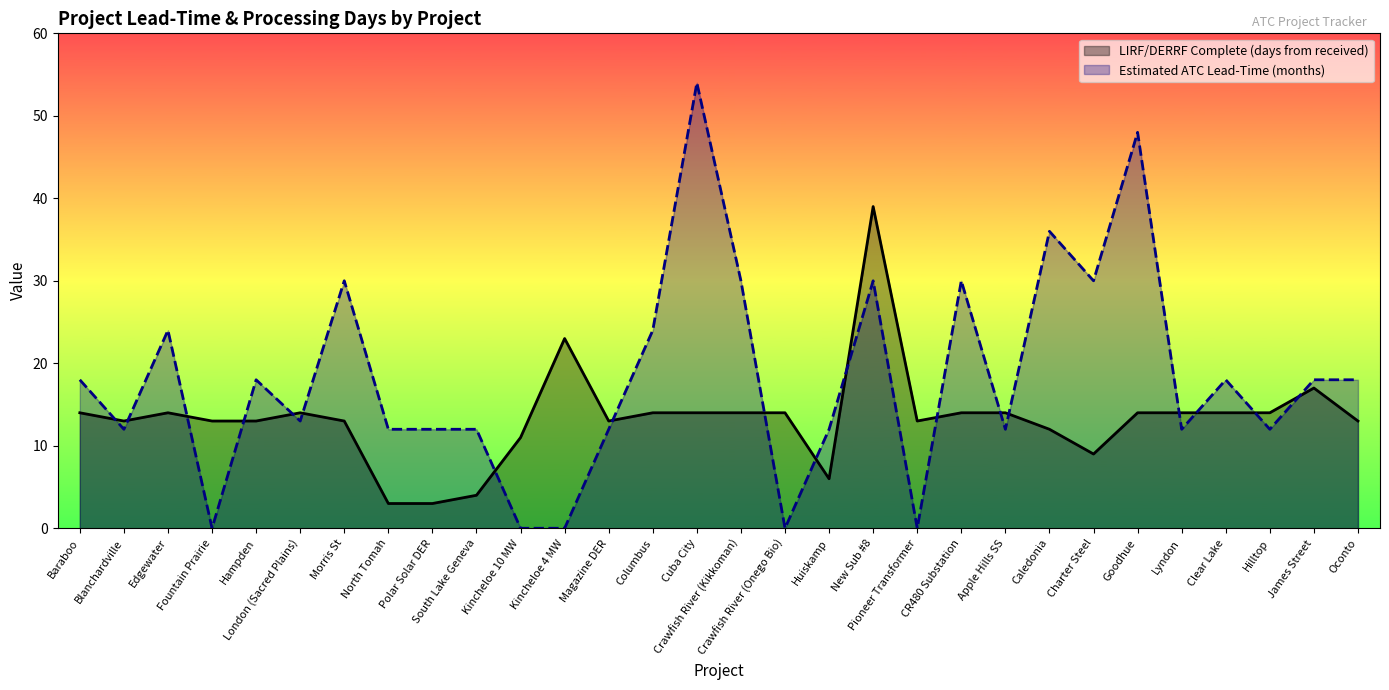

At which category is the sum across all series the highest?

New Sub #8